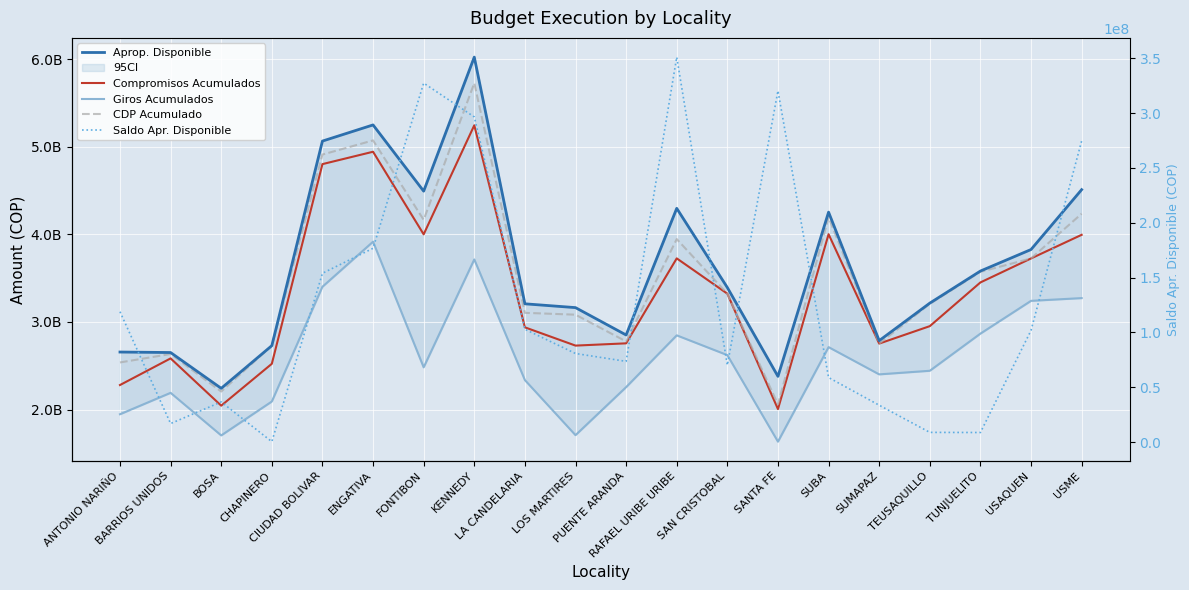

At which label is CDP Acumulado closest to 3892520261?

RAFAEL URIBE URIBE